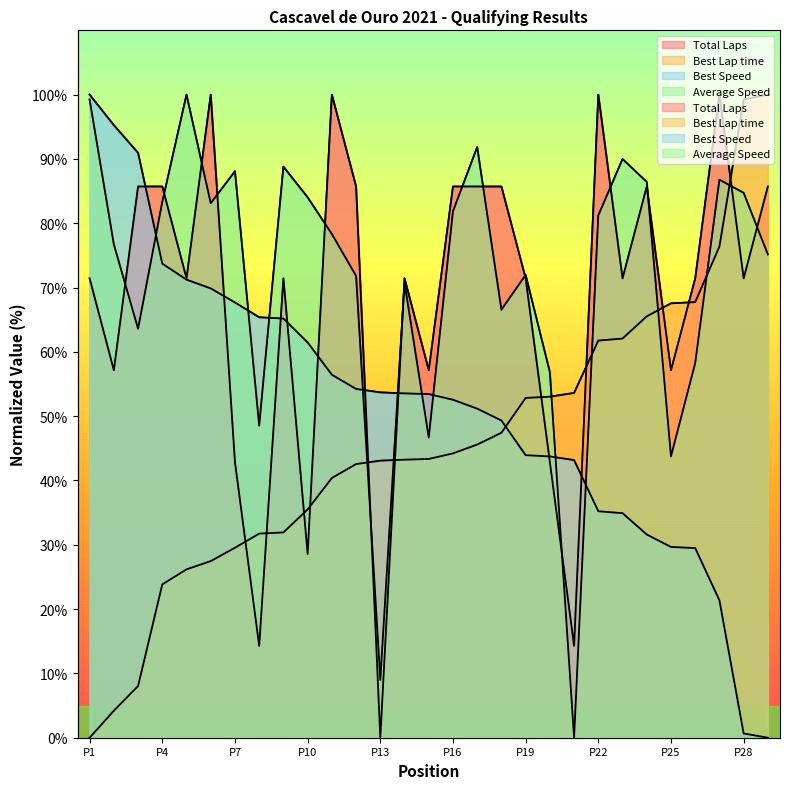

What is the difference between the highest and lowest values at P19?

28.0